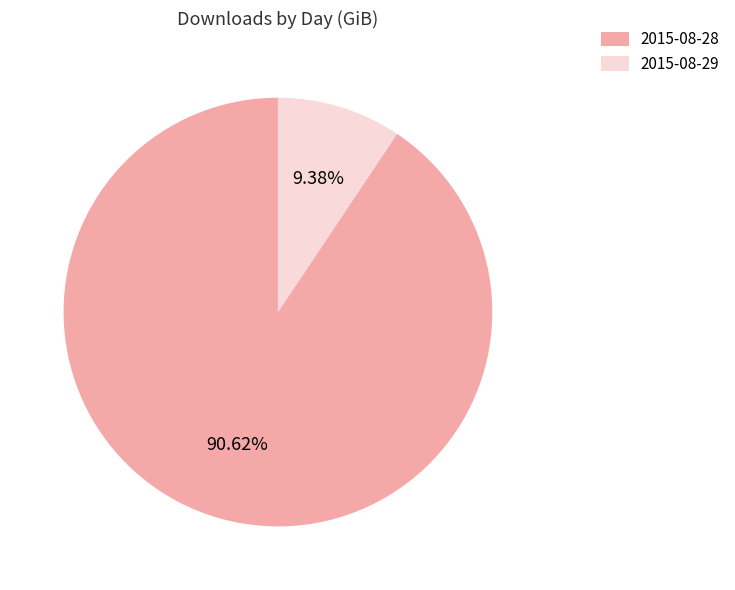

True or false: 2015-08-28 accounts for 91% of the total.

True